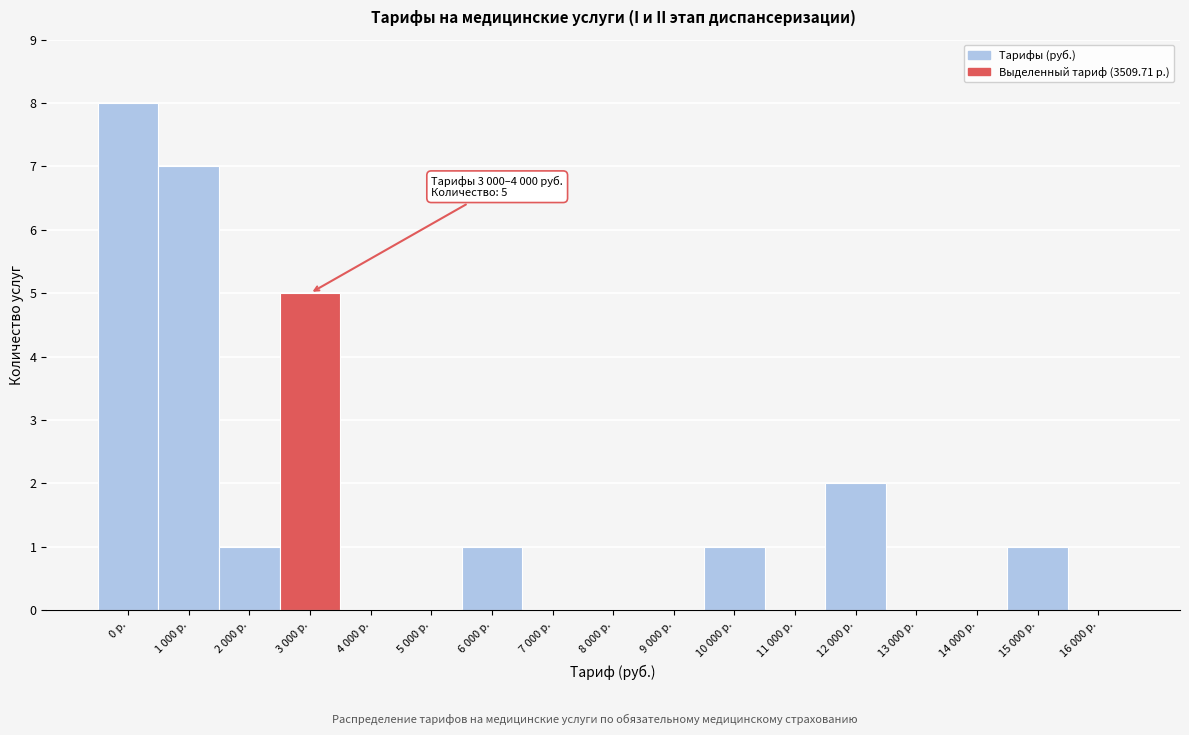

Reading left to right, extract all data points from this chart.

0 р.=8	1 000 р.=7	2 000 р.=1	3 000 р.=5	4 000 р.=0	5 000 р.=0	6 000 р.=1	7 000 р.=0	8 000 р.=0	9 000 р.=0	10 000 р.=1	11 000 р.=0	12 000 р.=2	13 000 р.=0	14 000 р.=0	15 000 р.=1	16 000 р.=0